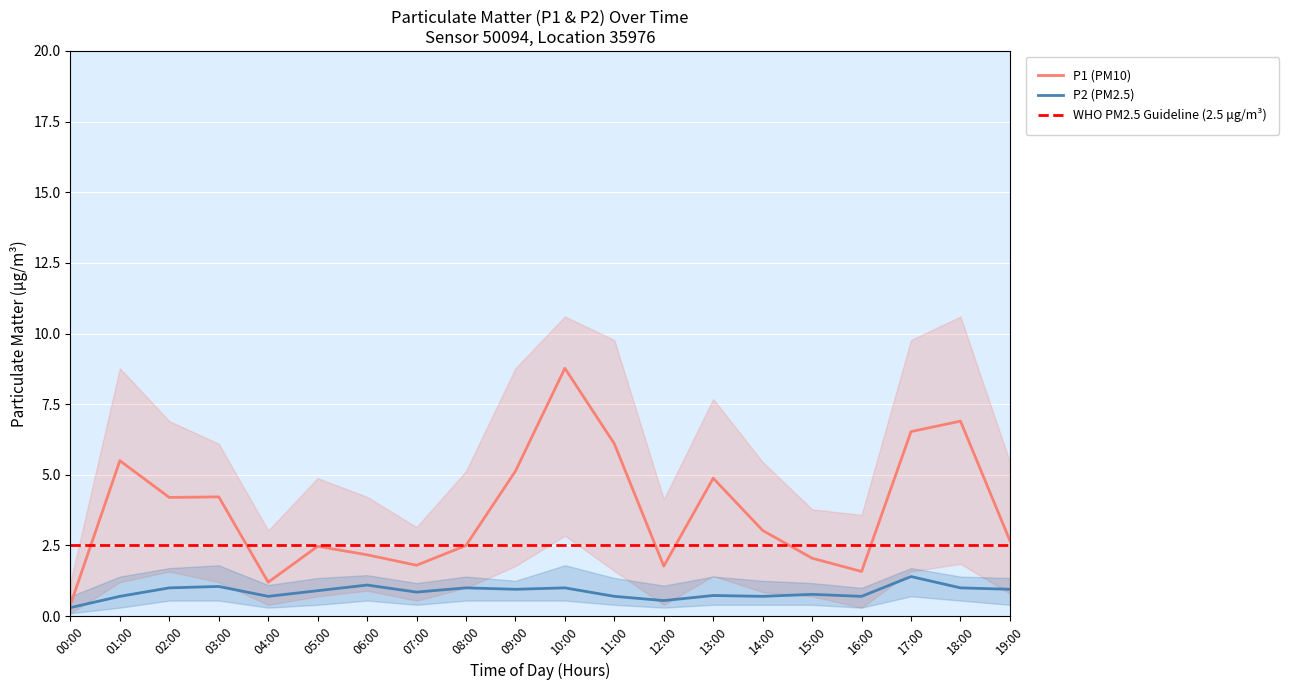

Reading right to left, list all the values displayed in this chart.

P1: 2.7	6.9	6.5	1.6	2.0	3.0	4.9	1.8	6.1	8.8	5.1	2.5	1.8	2.2	2.5	1.2	4.2	4.2	5.5	0.4
P2: 0.9	1.0	1.4	0.7	0.8	0.7	0.7	0.6	0.7	1.0	0.9	1.0	0.8	1.1	0.9	0.7	1.1	1.0	0.7	0.3